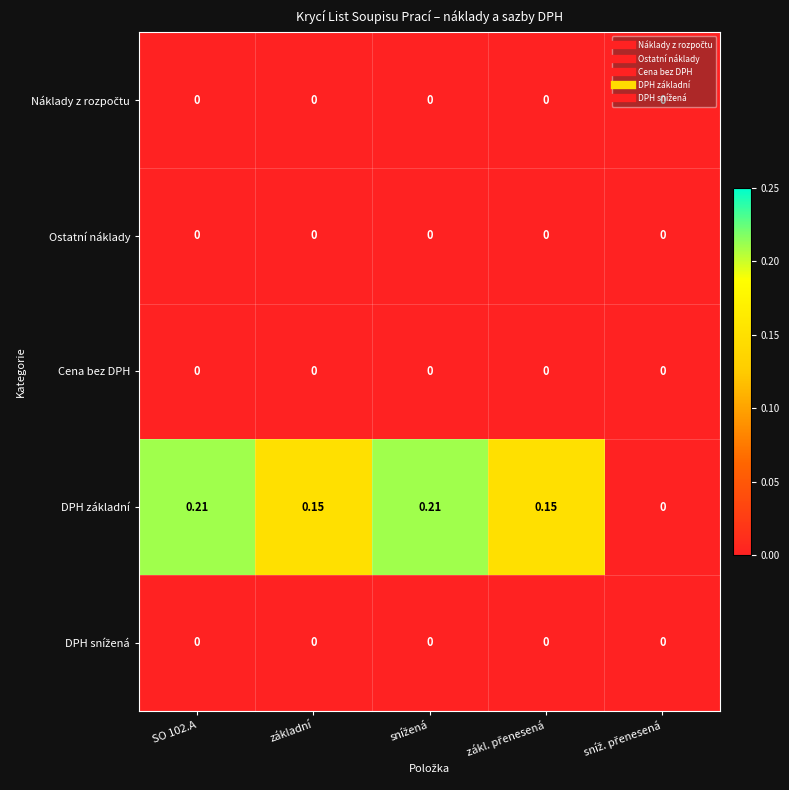

Which series has the largest range (max minus min)?

DPH základní